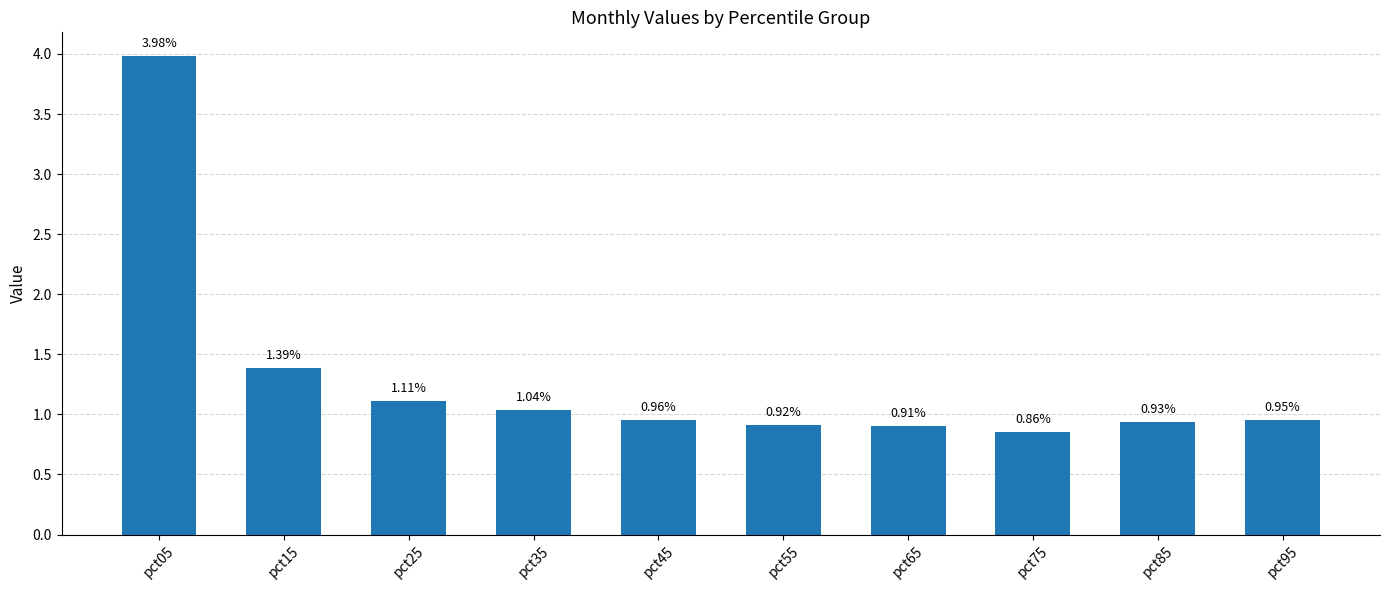

Between pct15 and pct25, which is larger?

pct15